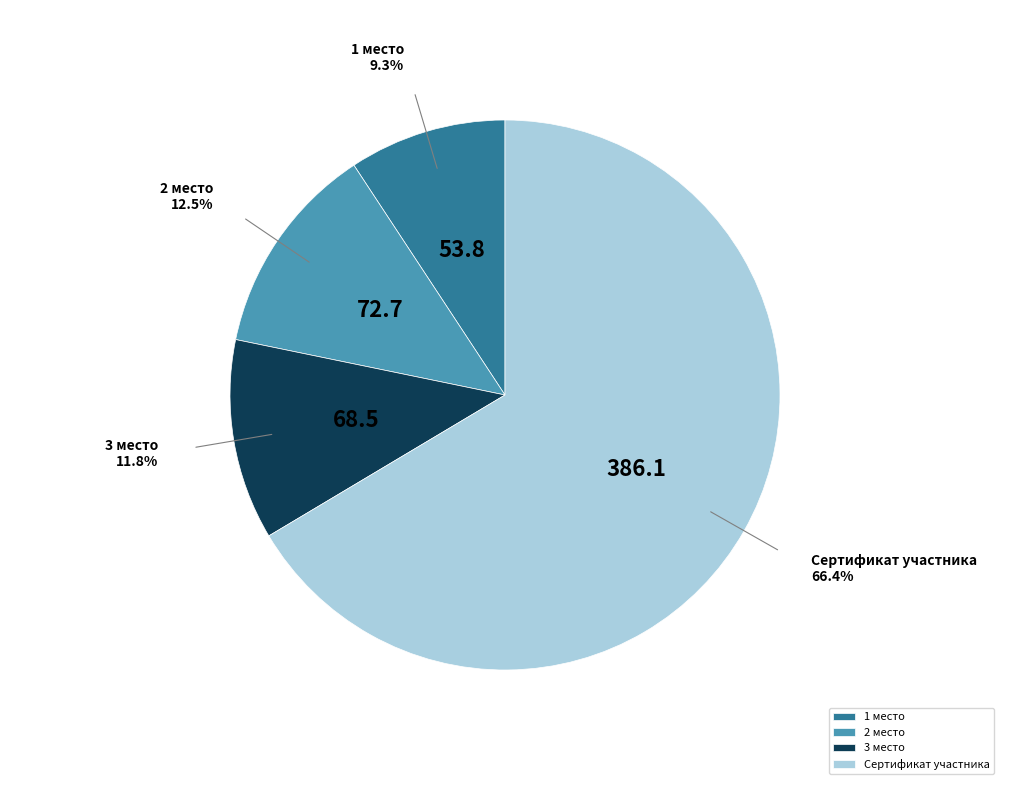

Is there a majority slice in this chart?

Yes